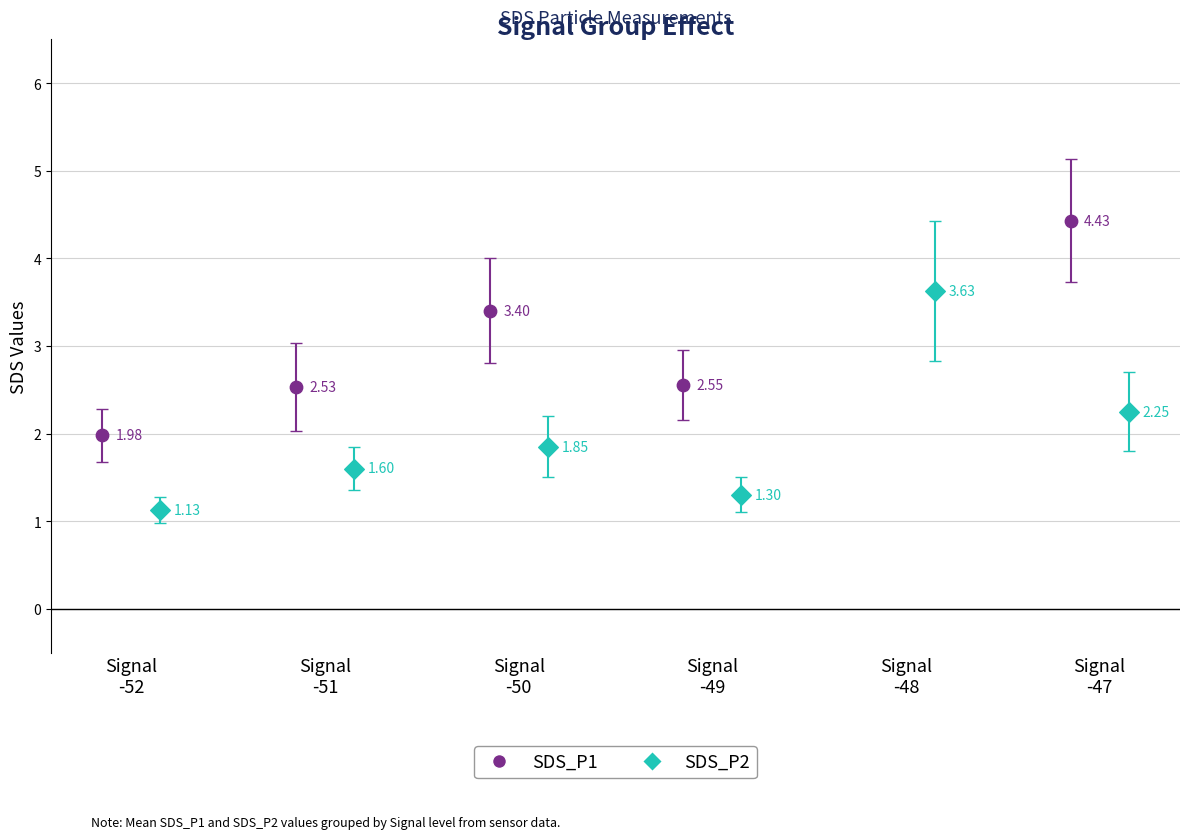

Which series reaches the maximum Y coordinate?

SDS_P1